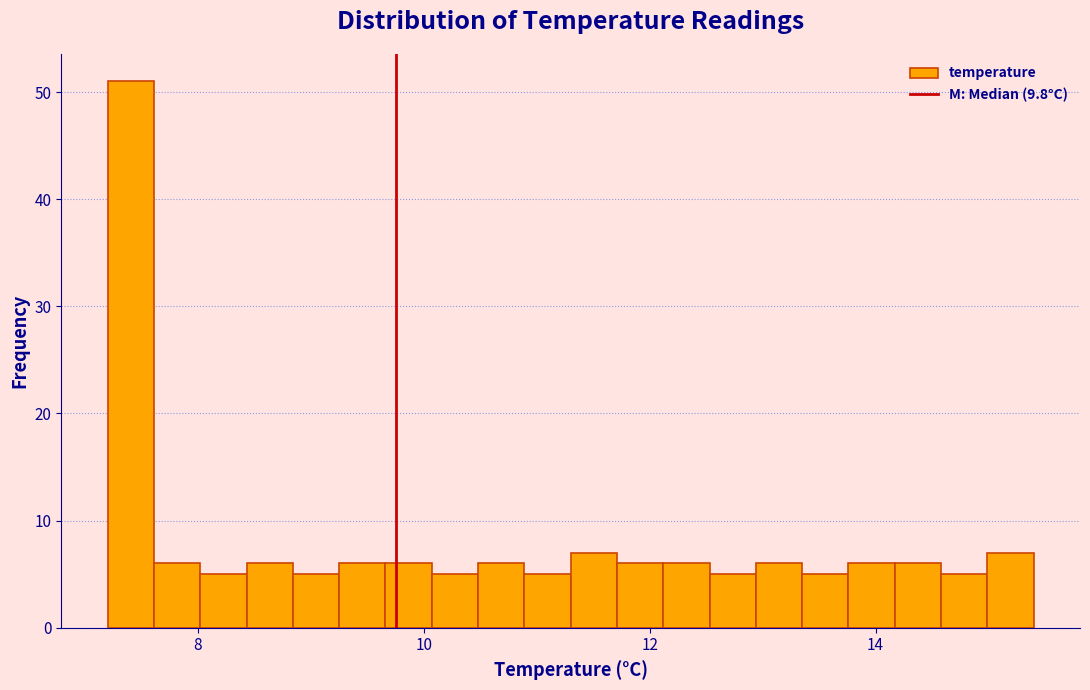

Read against the x-axis, roughly where is the centre of the tallest bar?

7.4